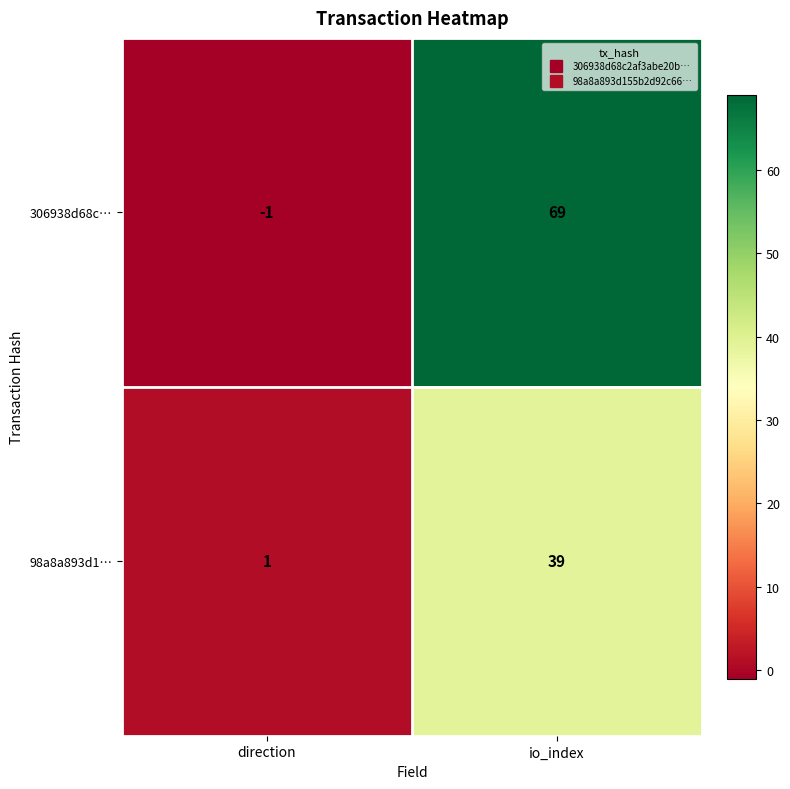

What is the sum of all 306938d68c… values?

68